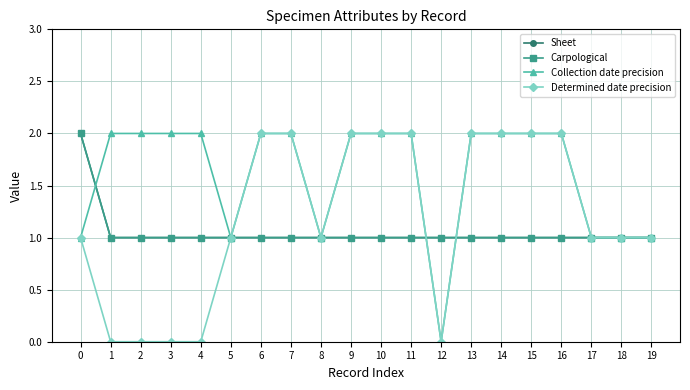

Which series has the largest range (max minus min)?

Collection date precision